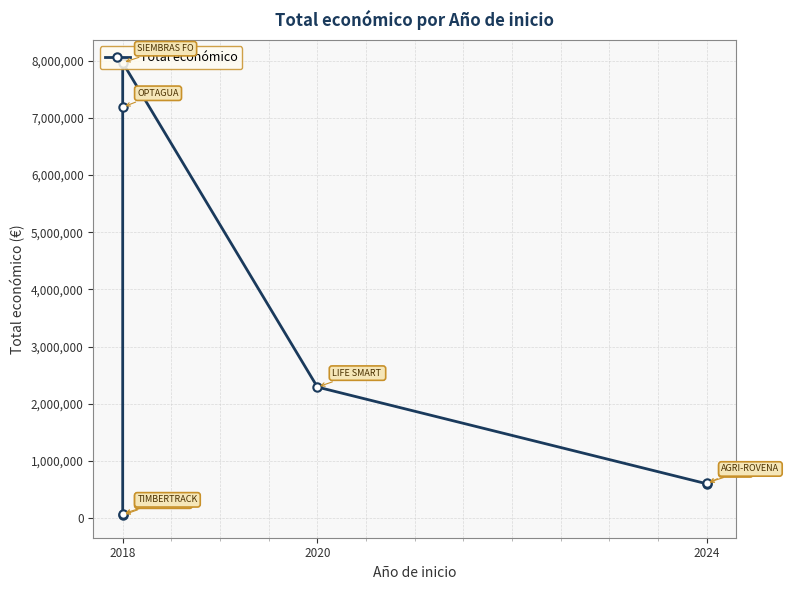

Reading left to right, what are all the values shown in this chart?

52055	75575	7187653	7967413	2291942	599927	615375